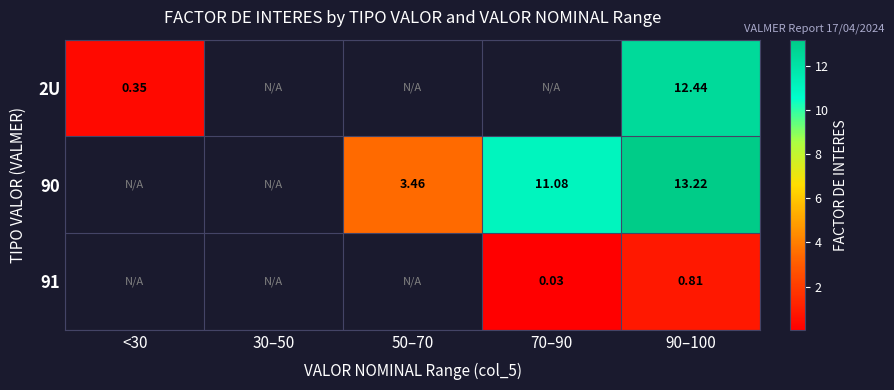

True or false: 90 has a value of 11.1 at 70–90.

True